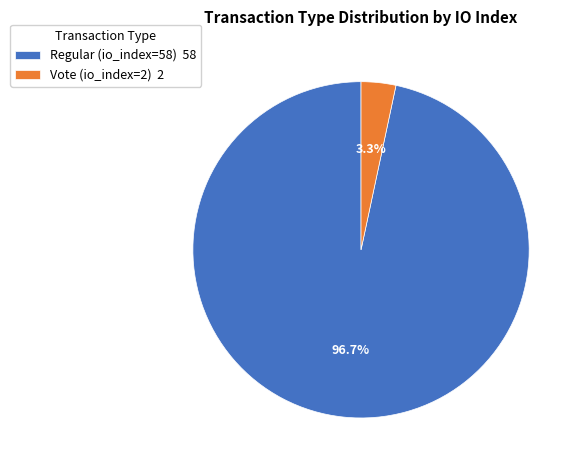

To the nearest percent, what percentage of the pie is Regular (io_index=58)?

97%